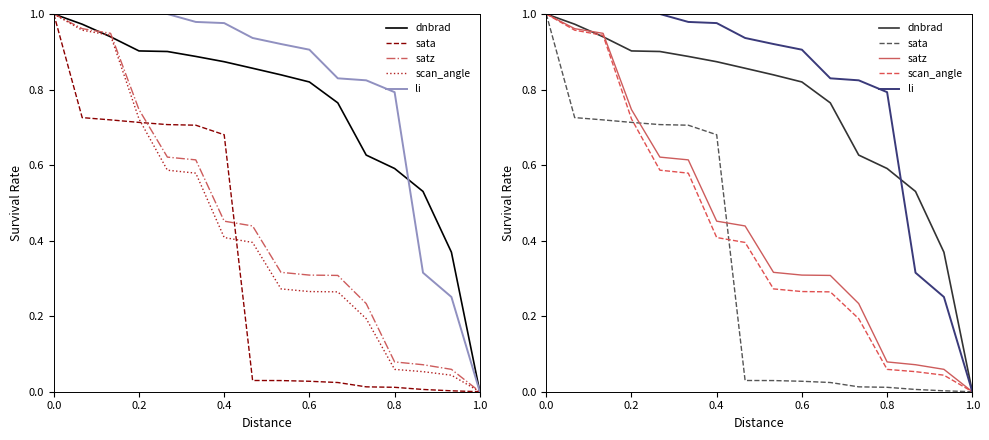

How many lines are shown in the chart?

5